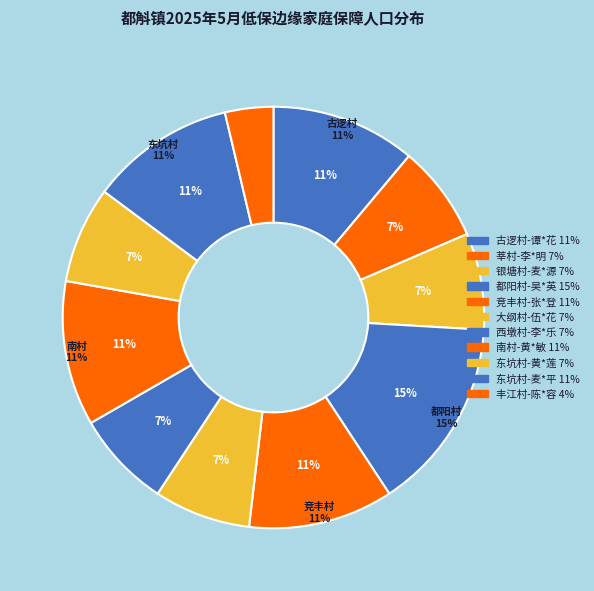

To the nearest percent, what portion does 古逻村-谭*花 represent?

11%